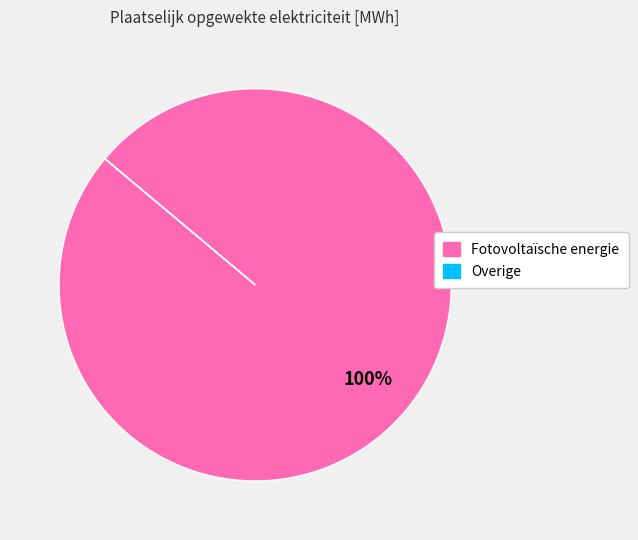

Is Fotovoltaïsche energie the majority of the pie?

Yes